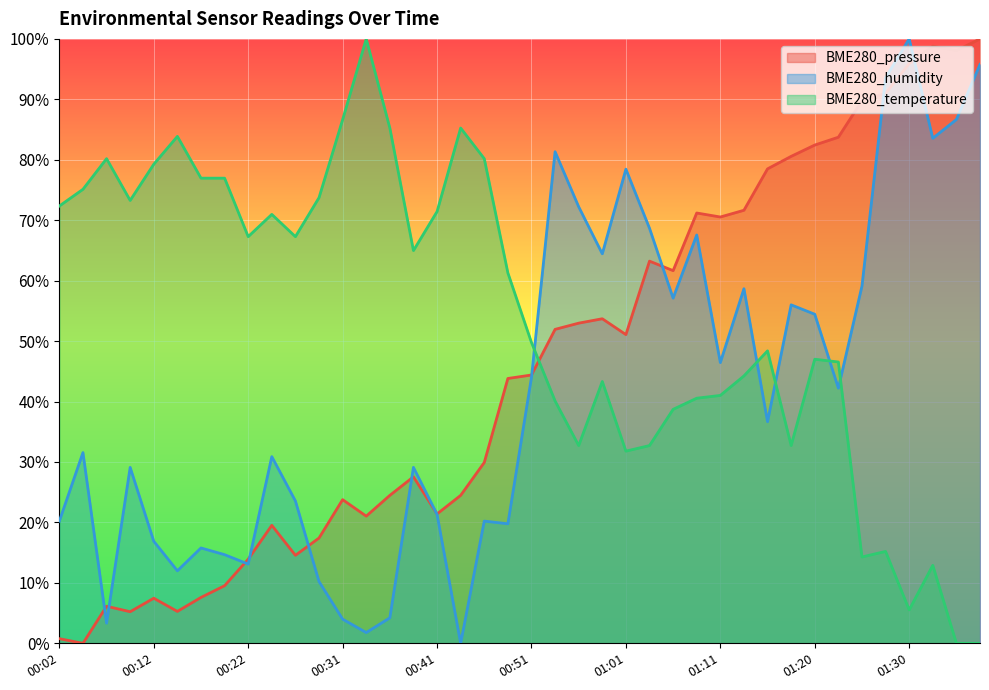

How many positive values does the BME280_pressure series have?

39